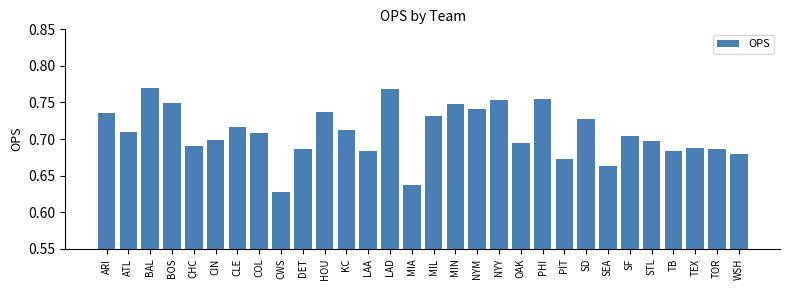

Where is the data nearest to the value 0?

CWS